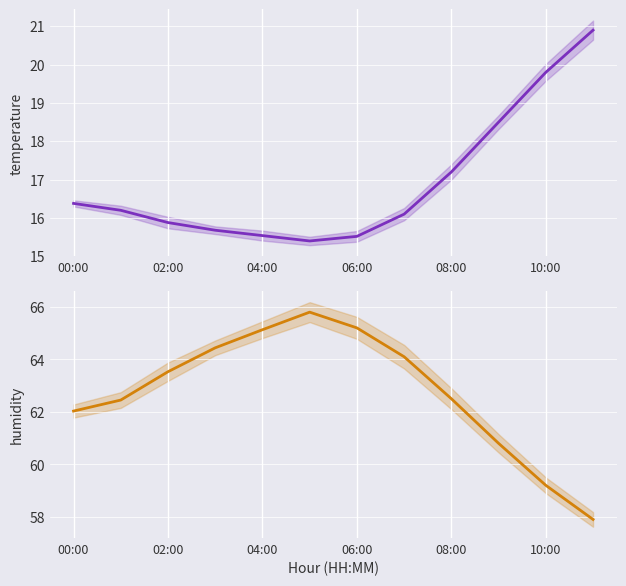

What is the label of the 5th point from the right?

7